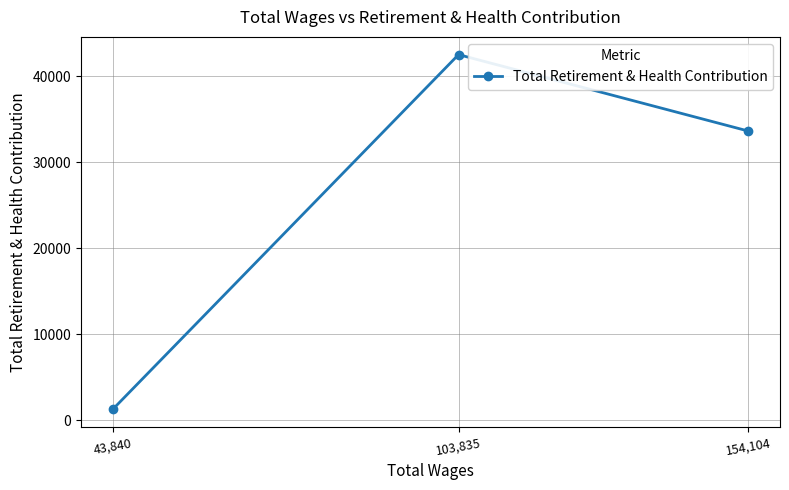

What is the label of the 3rd point from the right?

43,840